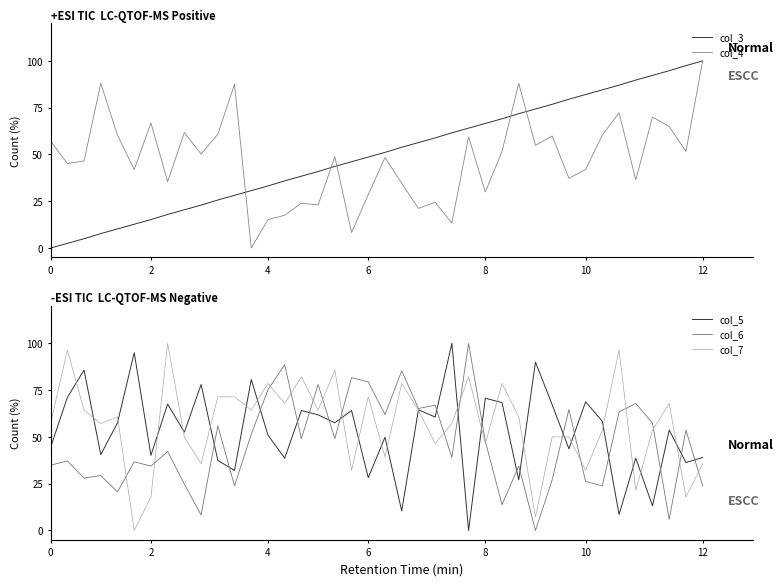

The value of col_6 at 12 is 23.9. True or false?

True